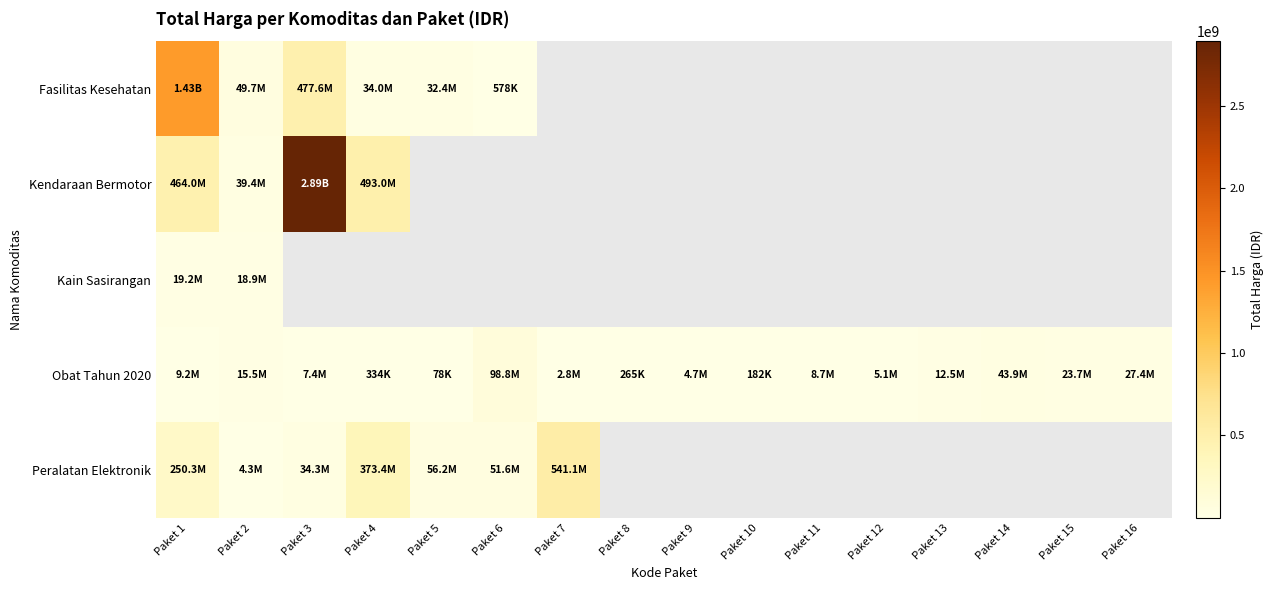

At how many categories does at least one series exceed 2537319840?

1